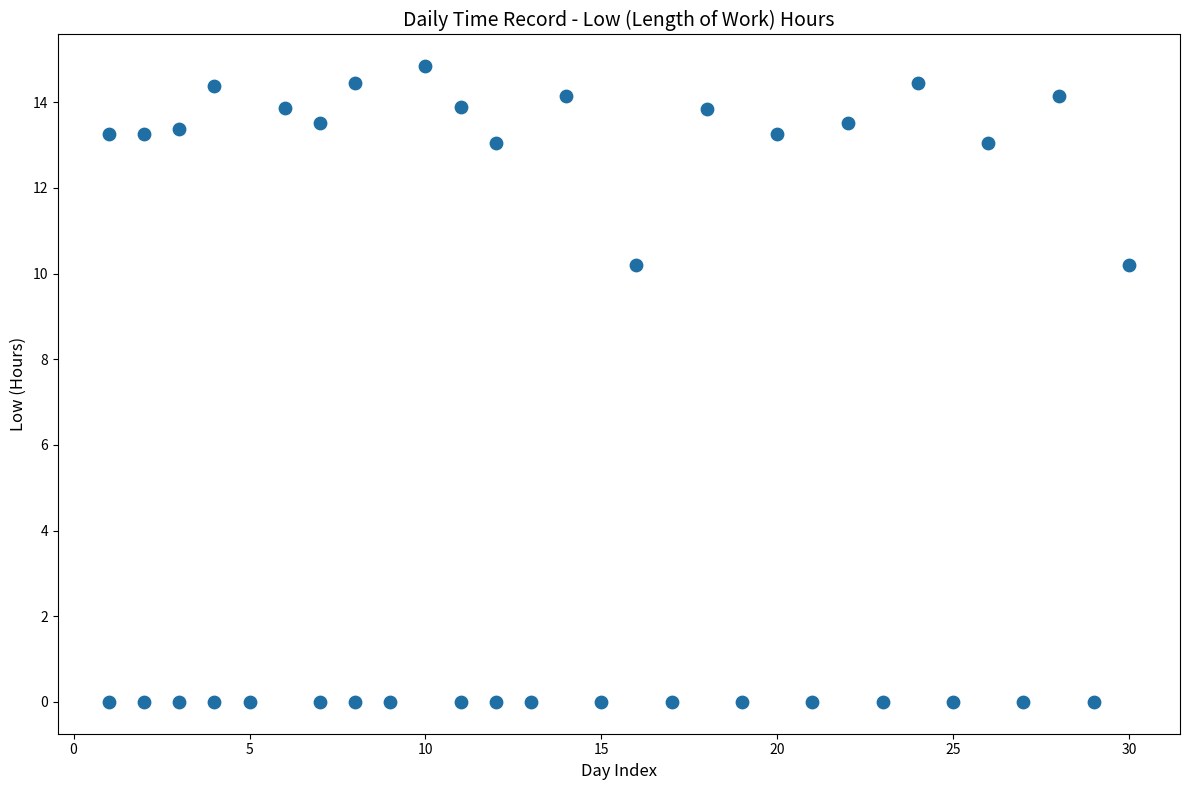

What is the range of X values (max minus min)?

29.0